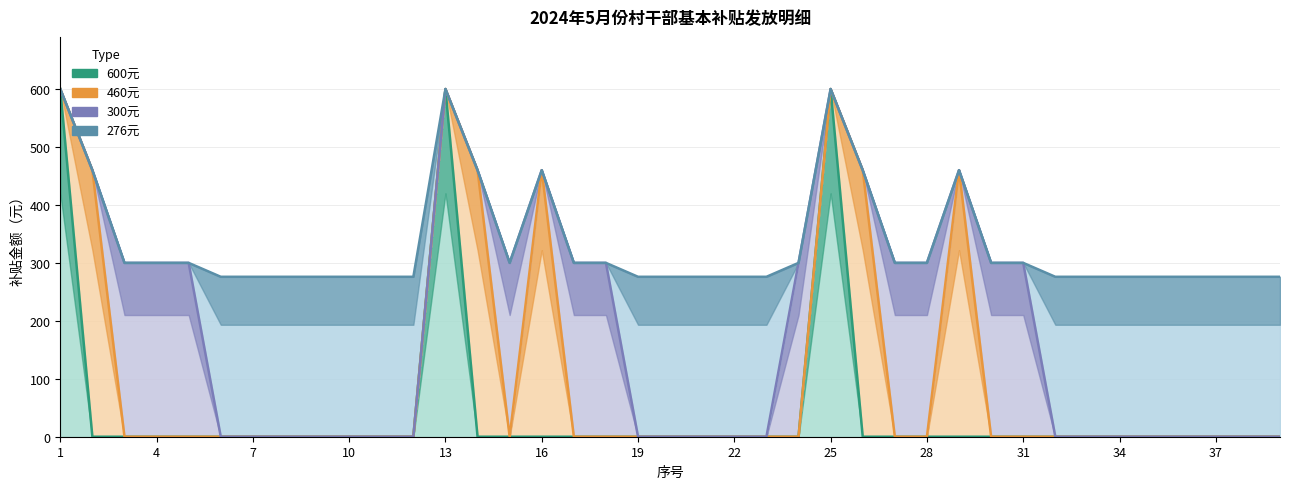

Reading left to right, list all the values displayed in this chart.

600: 600	0	0	0	0	0	0	0	0	0	0	0	600	0	0	0	0	0	0	0	0	0	0	0	600	0	0	0	0	0	0	0	0	0	0	0	0	0	0
460: 0	460	0	0	0	0	0	0	0	0	0	0	0	460	0	460	0	0	0	0	0	0	0	0	0	460	0	0	460	0	0	0	0	0	0	0	0	0	0
300: 0	0	300	300	300	0	0	0	0	0	0	0	0	0	300	0	300	300	0	0	0	0	0	300	0	0	300	300	0	300	300	0	0	0	0	0	0	0	0
276: 0	0	0	0	0	276	276	276	276	276	276	276	0	0	0	0	0	0	276	276	276	276	276	0	0	0	0	0	0	0	0	276	276	276	276	276	276	276	276